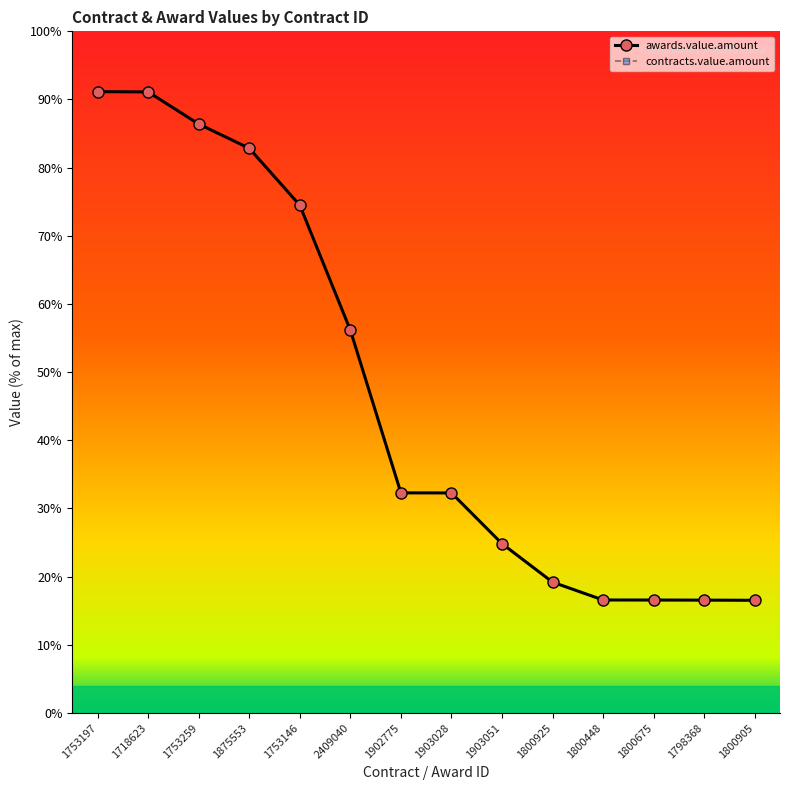

True or false: contracts.value.amount has more than 2 points higher than both neighbors.

False